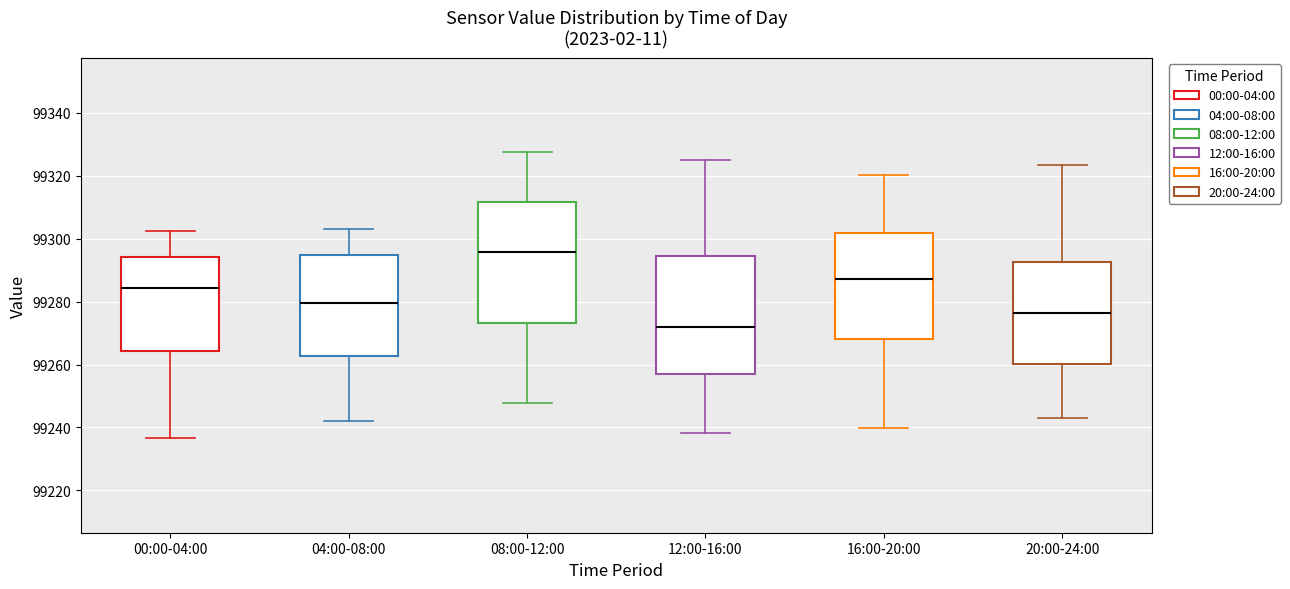

Where does the median line of the box for 08:00-12:00 sit on the y-axis? The values are not printed on the chart, so give them approximately, as read against the axis.

99296